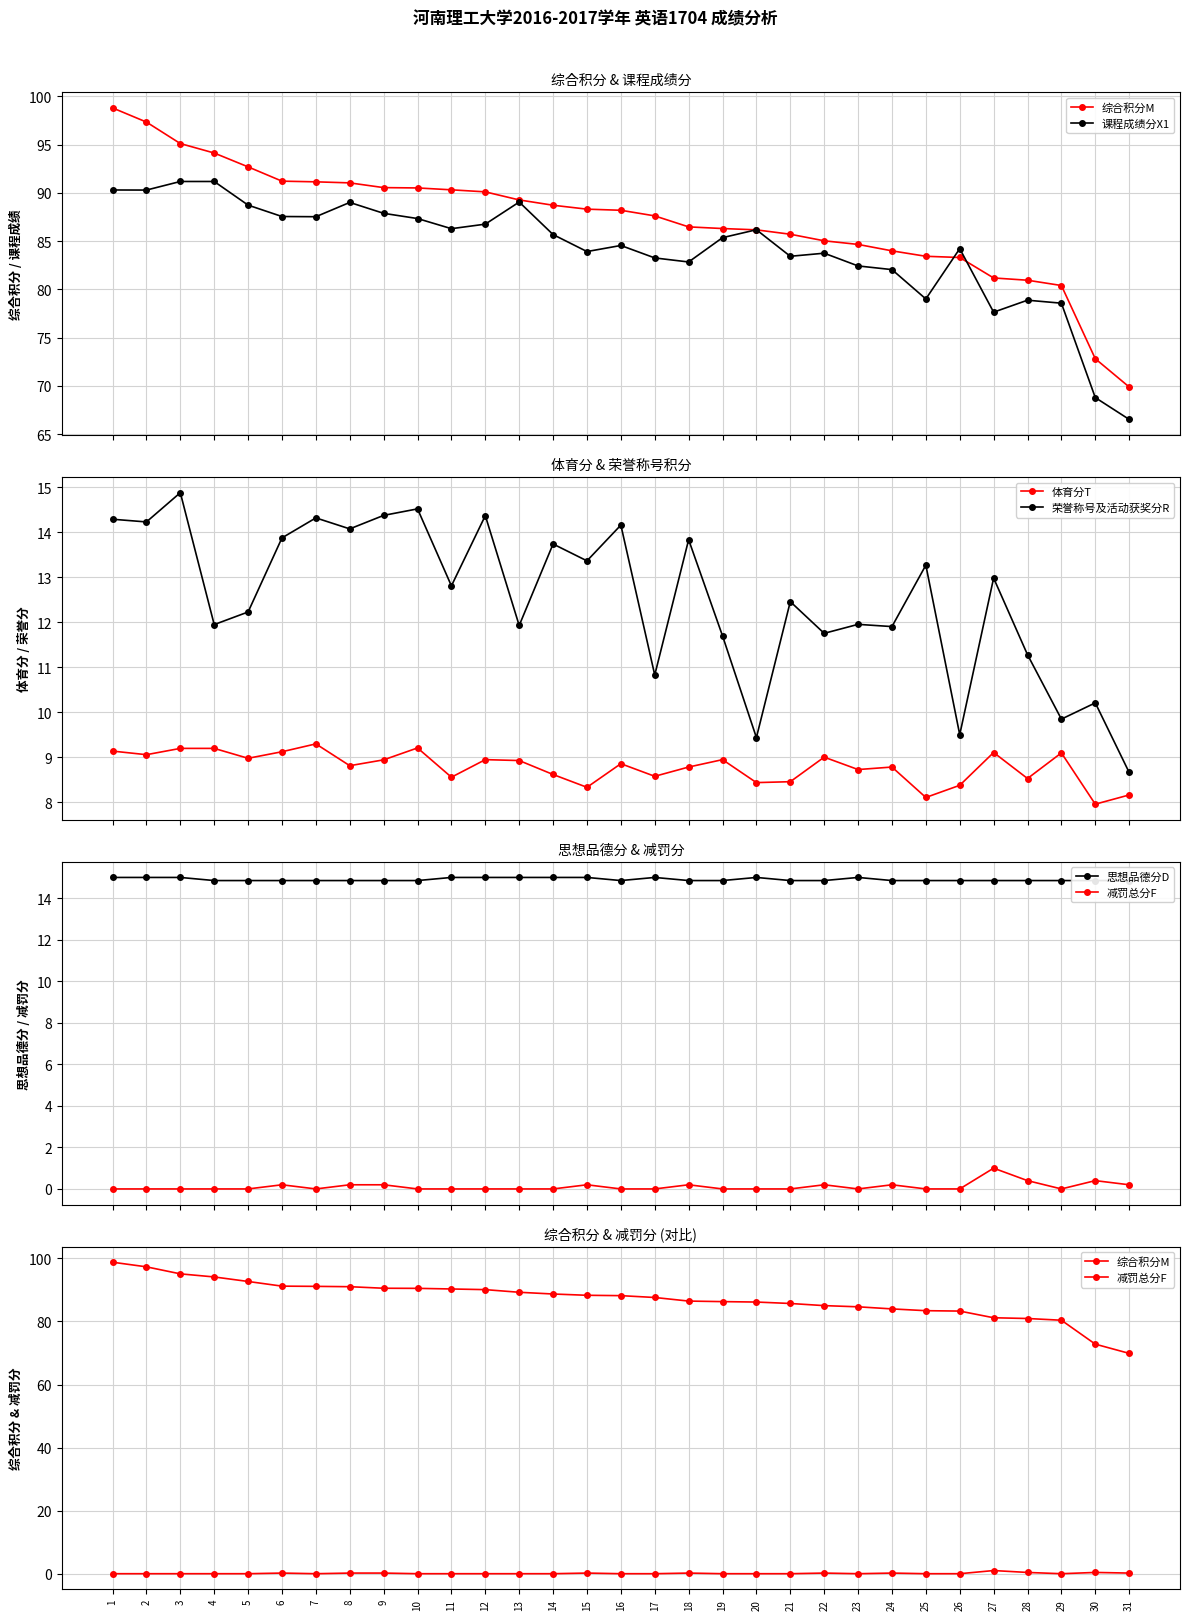

Where is the first local minimum for 减罚总分F?

7